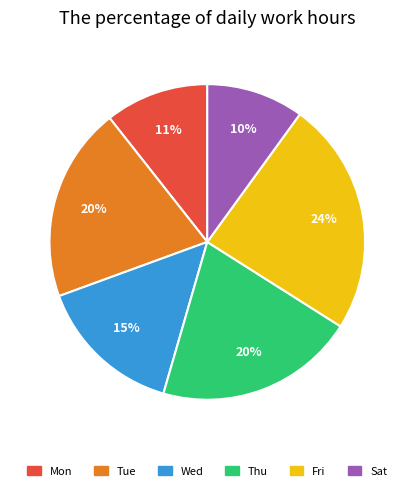

Which slice is the largest?

Fri